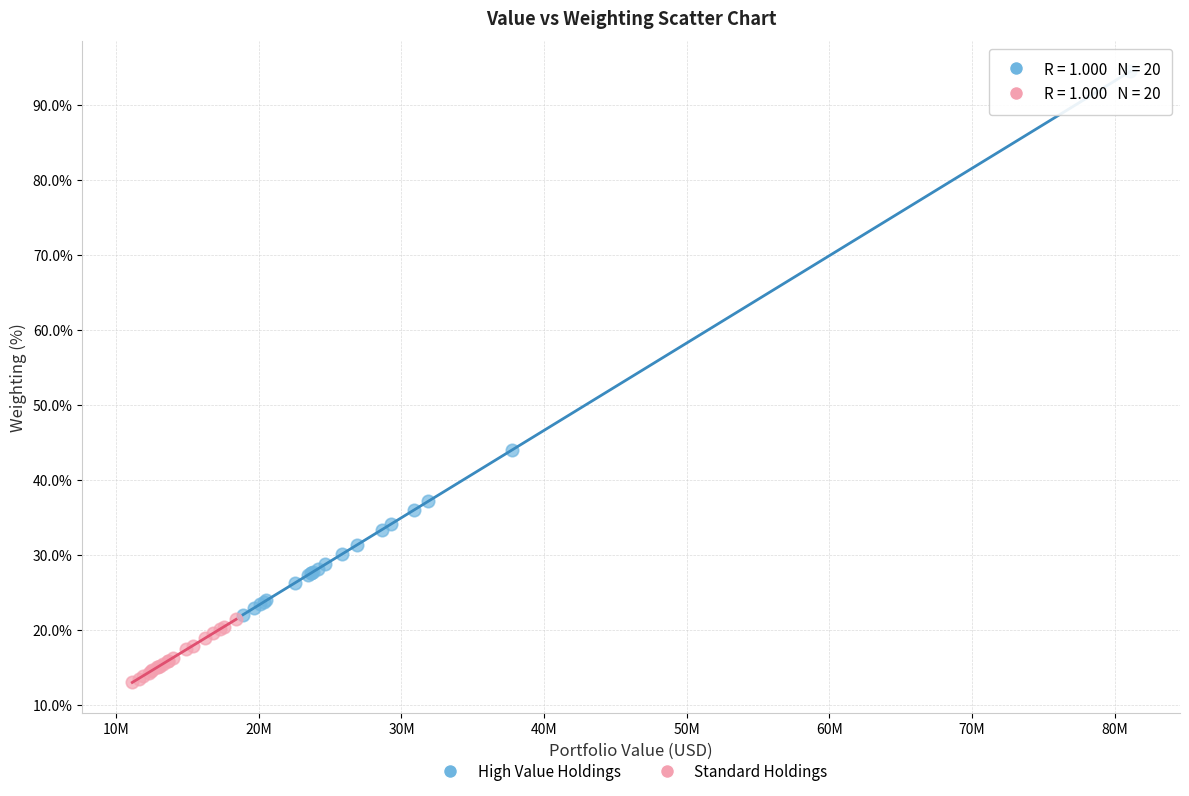

Which series contains the highest Y value?

High Value Holdings